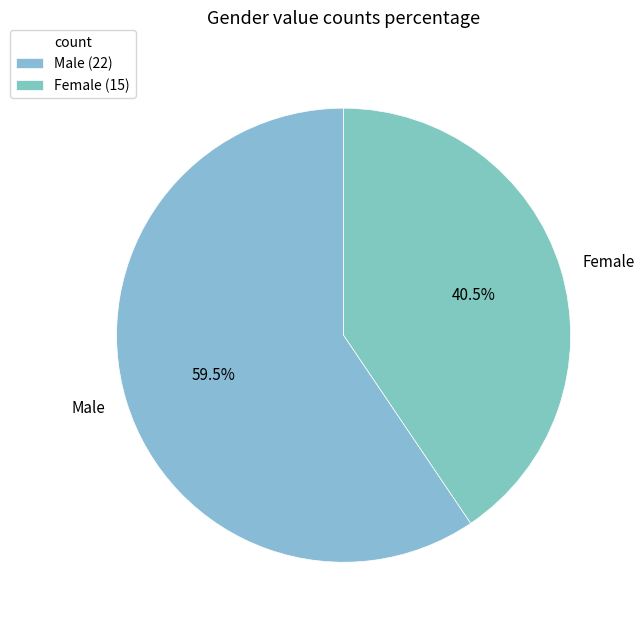

Which has a higher value, Male or Female?

Male